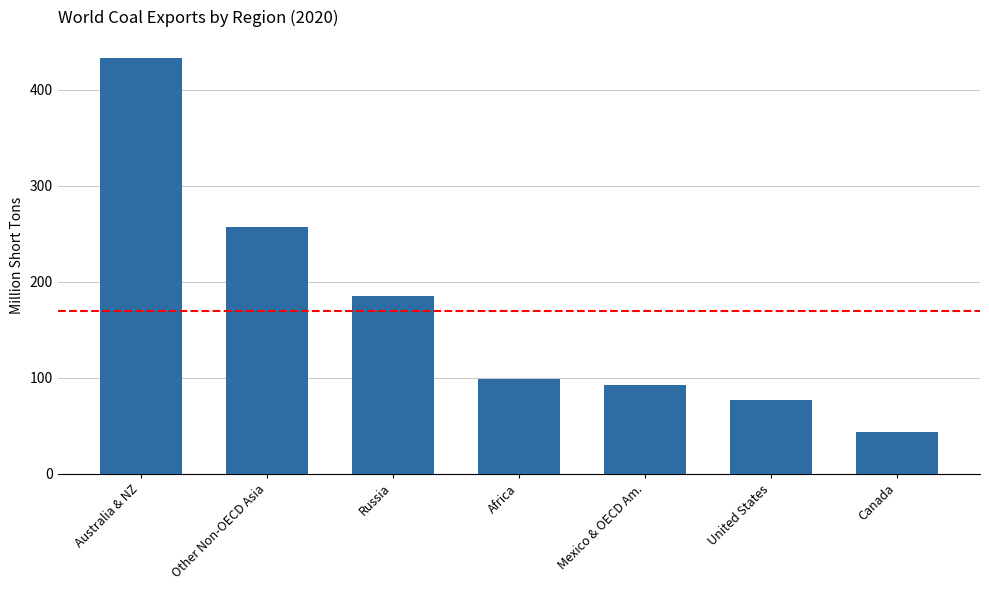

List the labels in order of value, largest first.

Australia & NZ, Other Non-OECD Asia, Russia, Africa, Mexico & OECD Am., United States, Canada